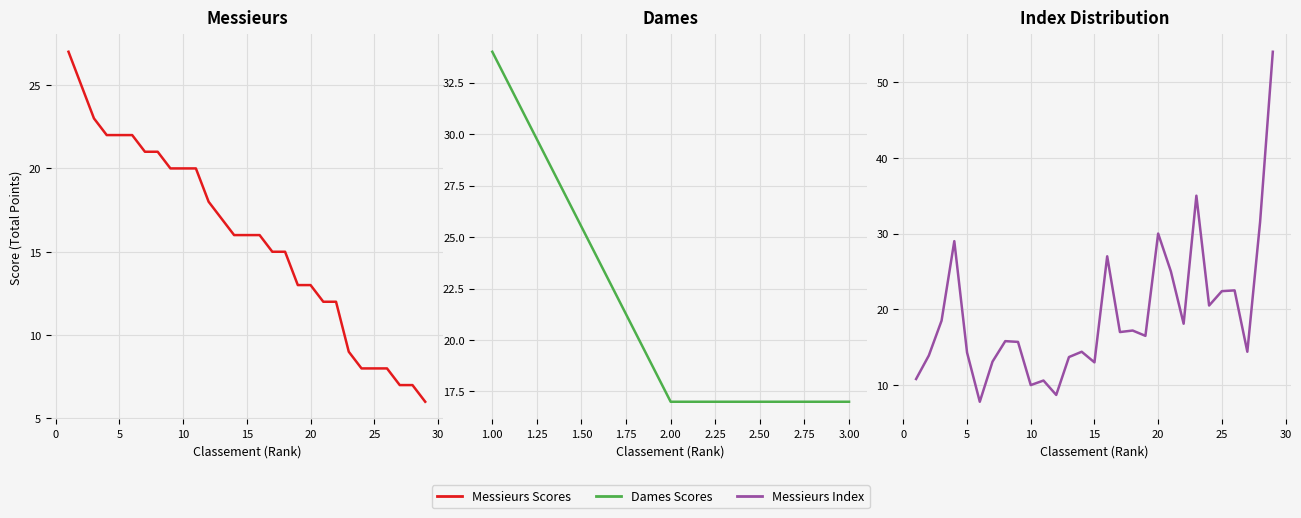

Reading right to left, transcribe all the data shown in this chart.

6	7	7	8	8	8	9	12	12	13	13	15	15	16	16	16	17	18	20	20	20	21	21	22	22	22	23	25	27